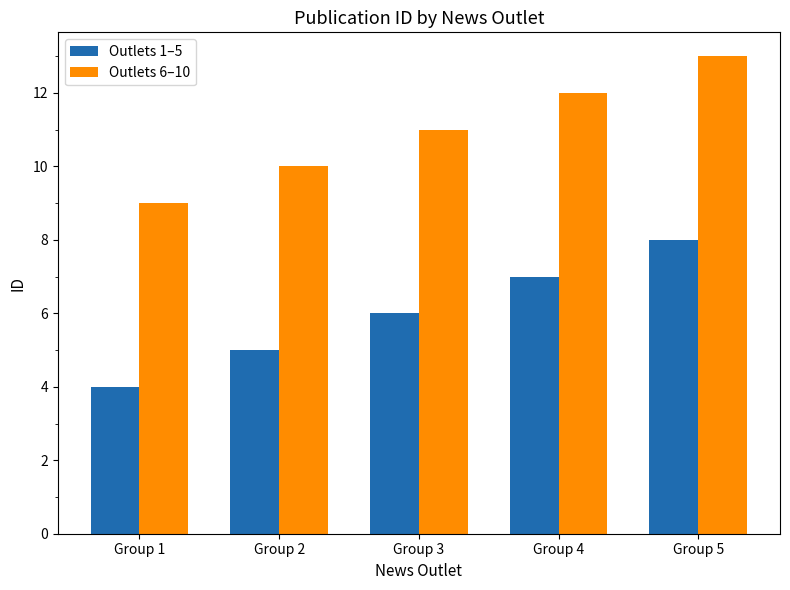

List the labels in order of Outlets 6–10 value, largest first.

Group 5, Group 4, Group 3, Group 2, Group 1